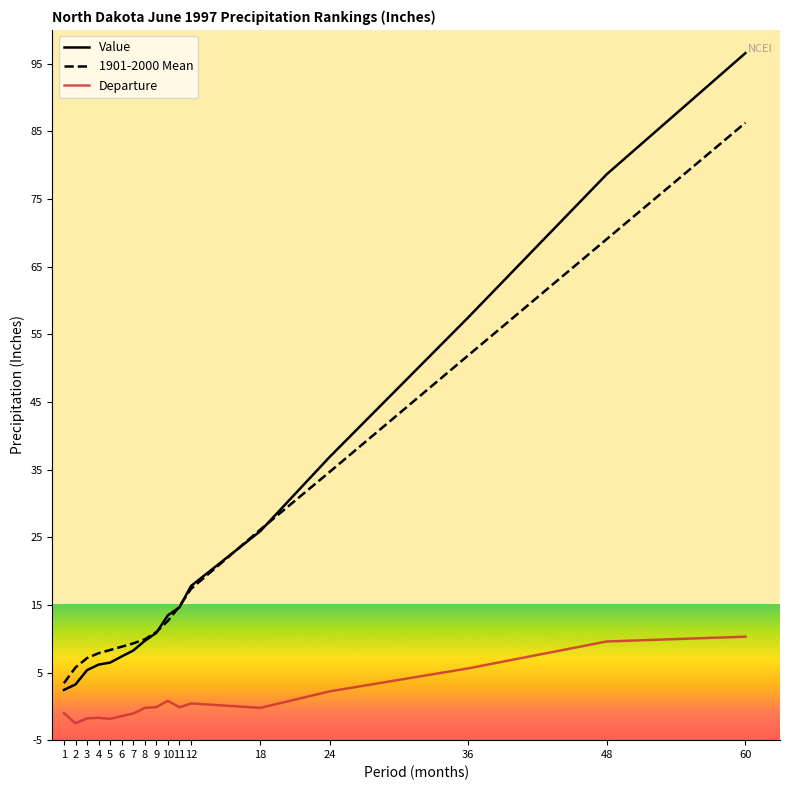

What is the average value of the Value series?

23.6